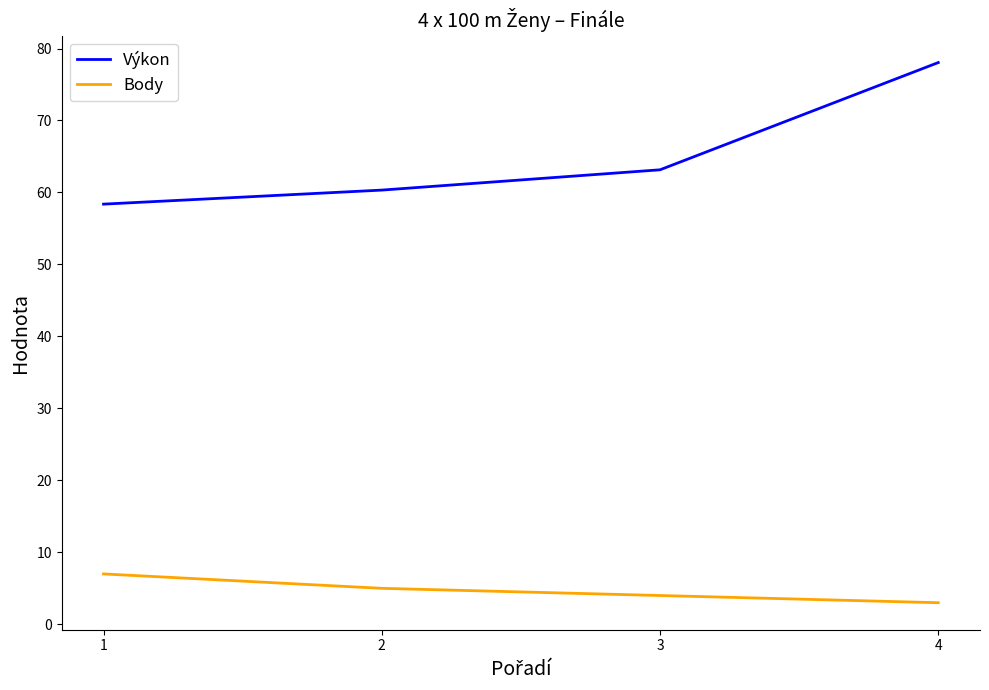

Where is Body nearest to the value 5?

2